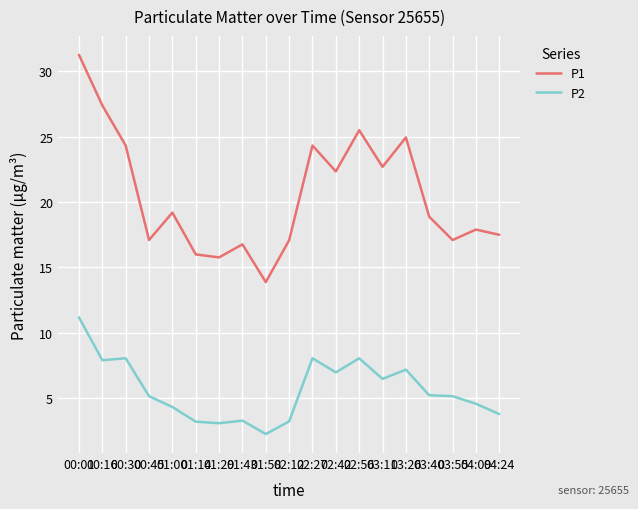

True or false: P1 has more than 0 interior local peaks.

True